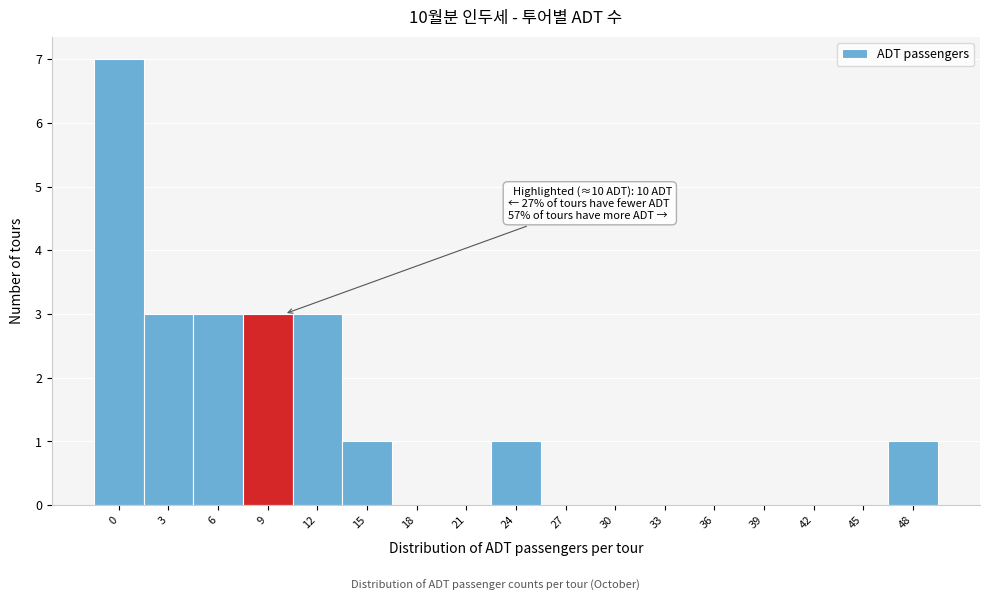

Reading left to right, transcribe all the data shown in this chart.

0=7	3=3	6=3	9=3	12=3	15=1	18=0	21=0	24=1	27=0	30=0	33=0	36=0	39=0	42=0	45=0	48=1